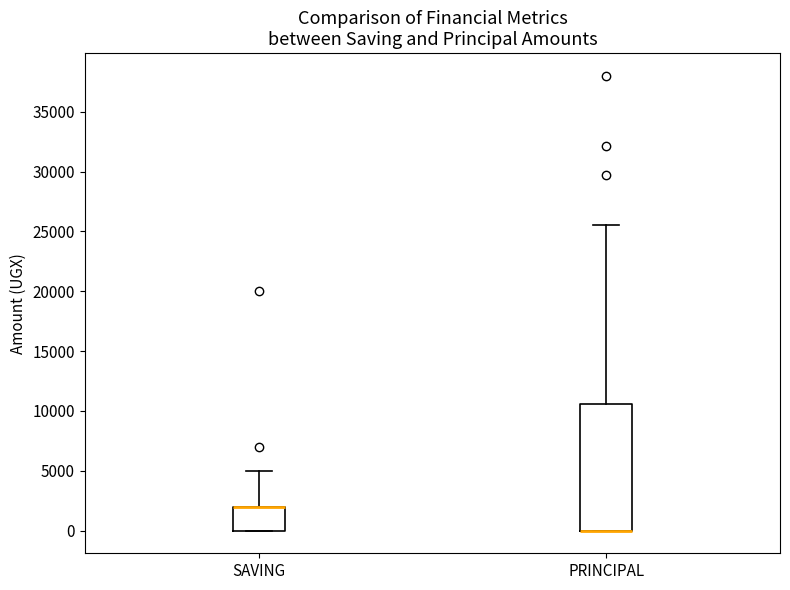

Reading left to right, read every box against the y-axis: the position of its median line, the range the box covers, and the ends of its whiskers. The values are not printed on the chart, so give them approximately, as read against the axis.

SAVING: median 2000 (drawn on the box's upper edge), box 0 to 2000, whiskers 0 to 5000
PRINCIPAL: median 0 (drawn on the box's lower edge), box 0 to 10500, whiskers 0 to 25500